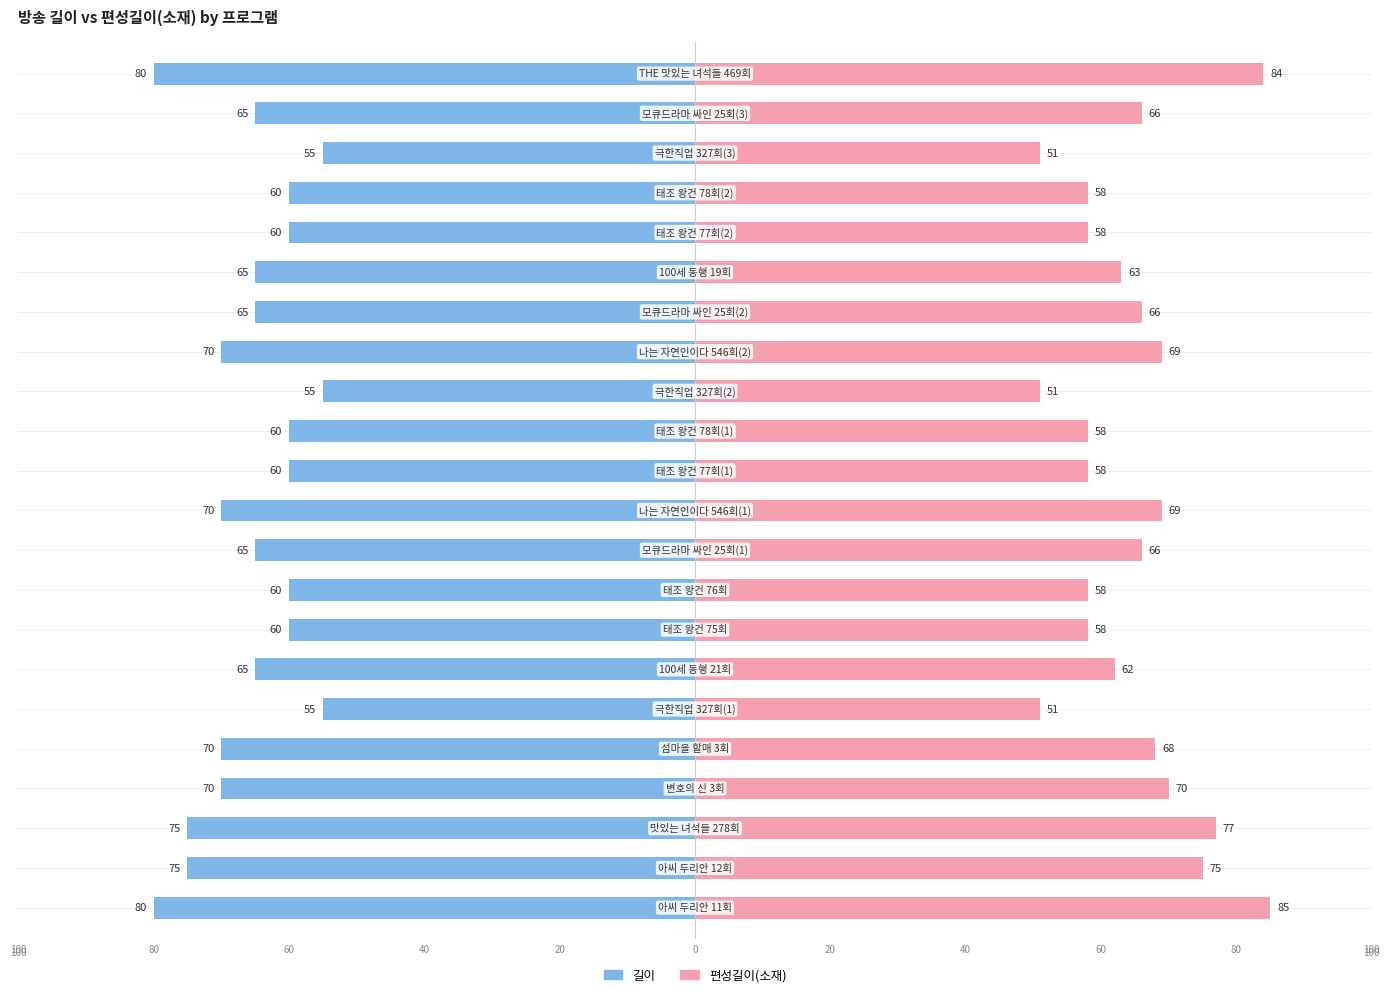

Reading right to left, transcribe all the data shown in this chart.

길이: THE 맛있는 녀석들 469회=80	모큐드라마 싸인 25회(3)=65	극한직업 327회(3)=55	태조 왕건 78회(2)=60	태조 왕건 77회(2)=60	100세 동행 19회=65	모큐드라마 싸인 25회(2)=65	나는 자연인이다 546회(2)=70	극한직업 327회(2)=55	태조 왕건 78회(1)=60	태조 왕건 77회(1)=60	나는 자연인이다 546회(1)=70	모큐드라마 싸인 25회(1)=65	태조 왕건 76회=60	태조 왕건 75회=60	100세 동행 21회=65	극한직업 327회(1)=55	섬마을 할매 3회=70	변호의 신 3회=70	맛있는 녀석들 278회=75	아씨 두리안 12회=75	아씨 두리안 11회=80
편성길이(소재): THE 맛있는 녀석들 469회=84	모큐드라마 싸인 25회(3)=66	극한직업 327회(3)=51	태조 왕건 78회(2)=58	태조 왕건 77회(2)=58	100세 동행 19회=63	모큐드라마 싸인 25회(2)=66	나는 자연인이다 546회(2)=69	극한직업 327회(2)=51	태조 왕건 78회(1)=58	태조 왕건 77회(1)=58	나는 자연인이다 546회(1)=69	모큐드라마 싸인 25회(1)=66	태조 왕건 76회=58	태조 왕건 75회=58	100세 동행 21회=62	극한직업 327회(1)=51	섬마을 할매 3회=68	변호의 신 3회=70	맛있는 녀석들 278회=77	아씨 두리안 12회=75	아씨 두리안 11회=85